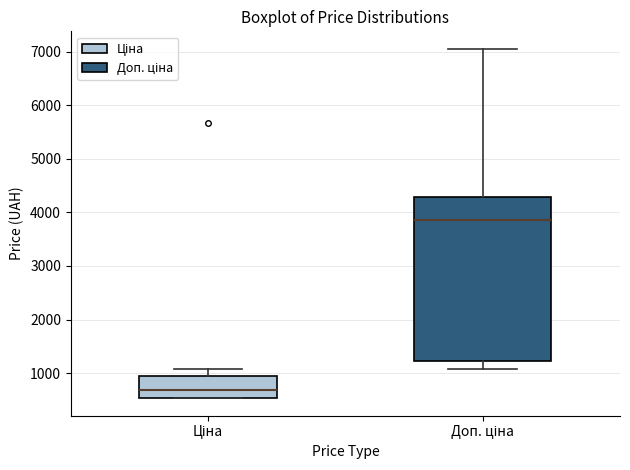

Which box has the highest median line?

Доп. ціна